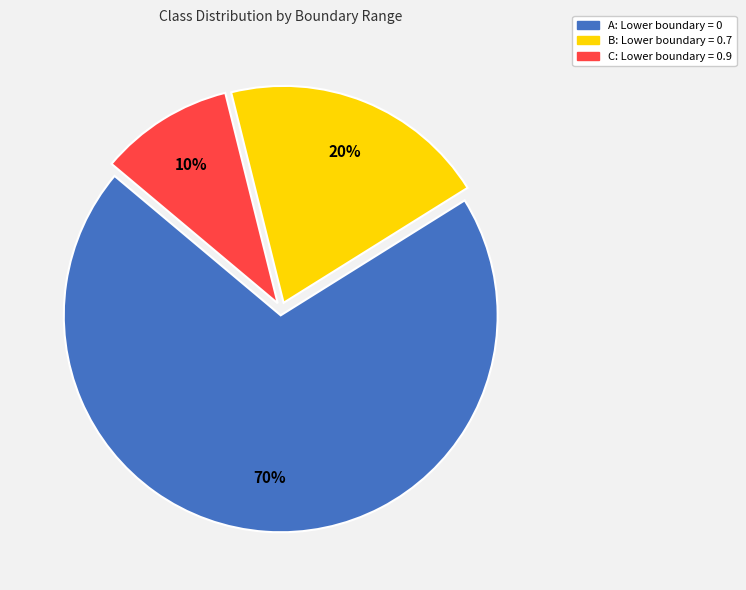

Rank the categories by value from lowest to highest.

C, B, A